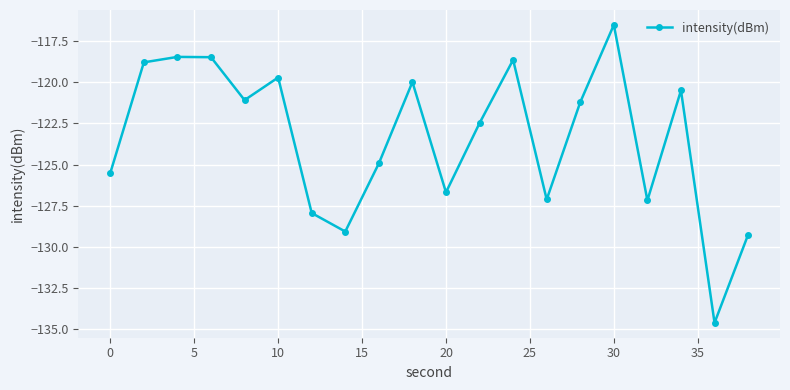

What is the average value?

-123.4